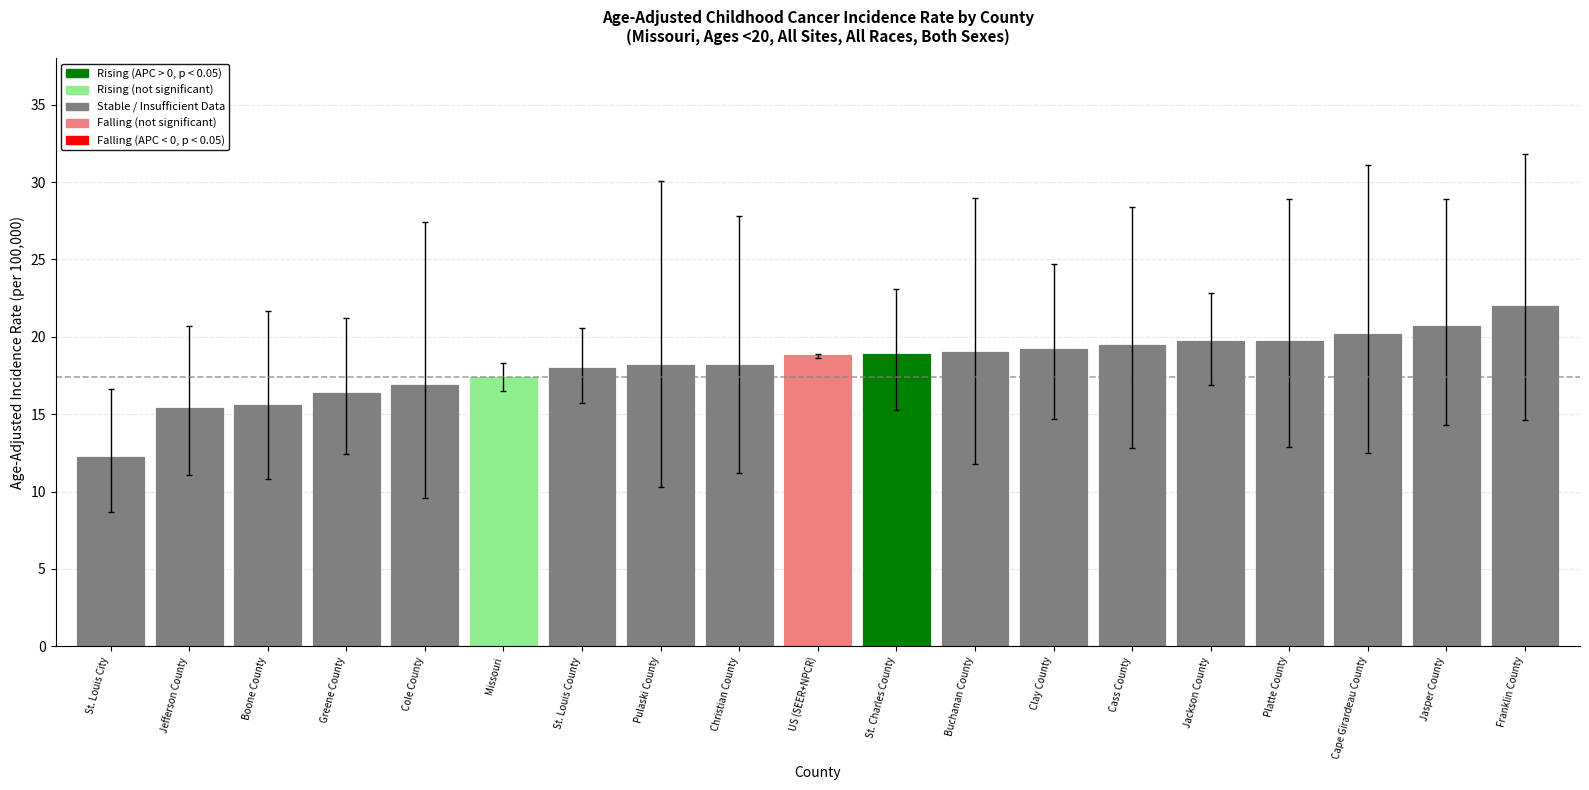

What is the maximum value shown in the chart?

31.8